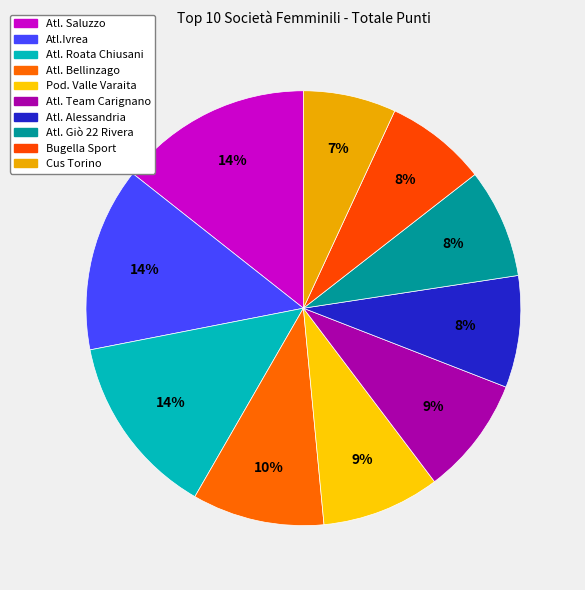

Count the number of slices in the pie.

10